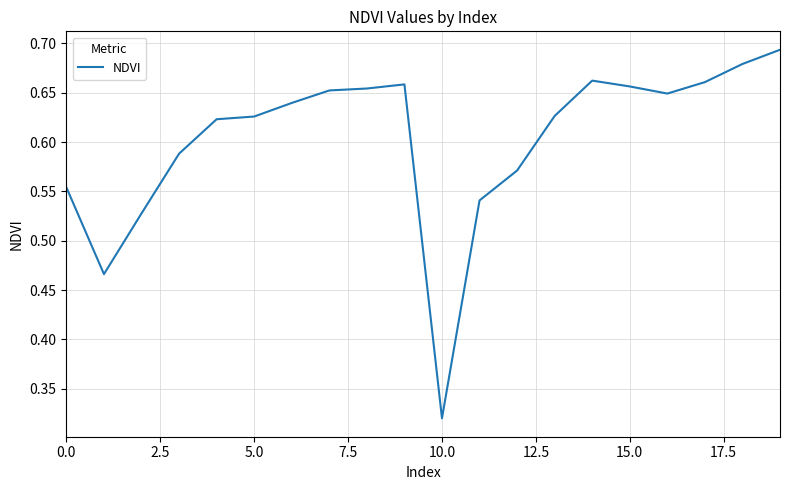

How many lines are shown in the chart?

1